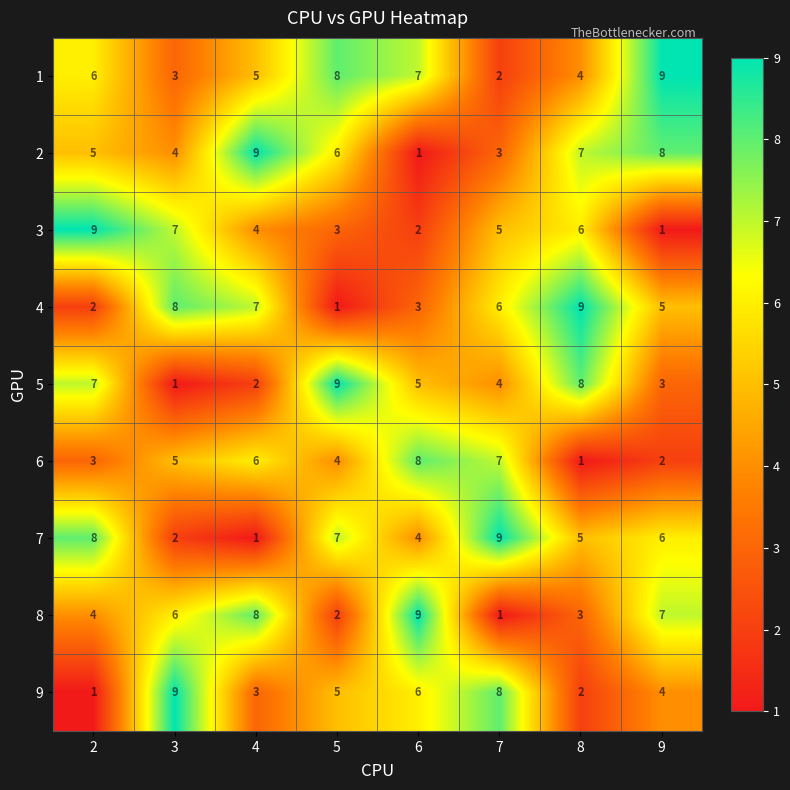

What is the maximum value shown in the chart?

9